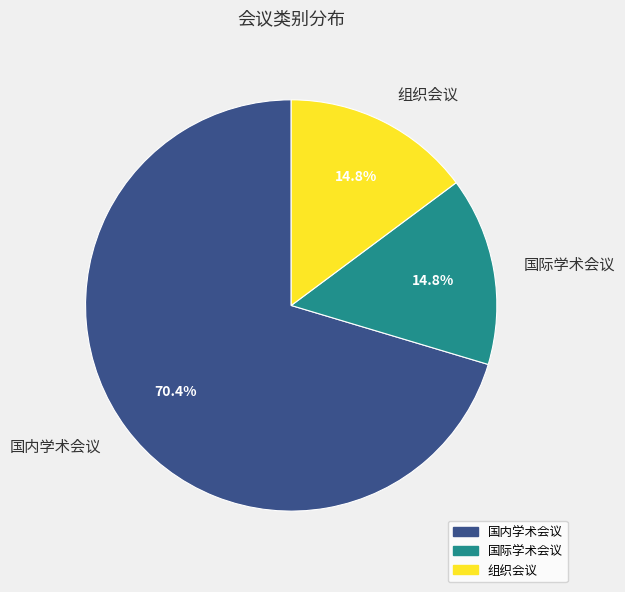

How many slices are in this pie chart?

3